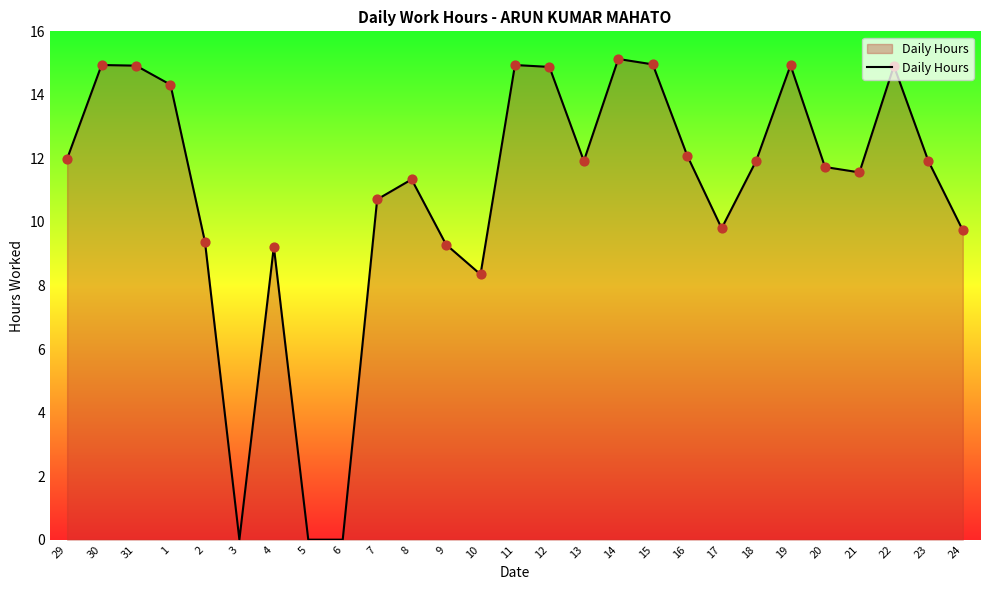

What is the ratio of the value at 18 to the value at 16?

1.0